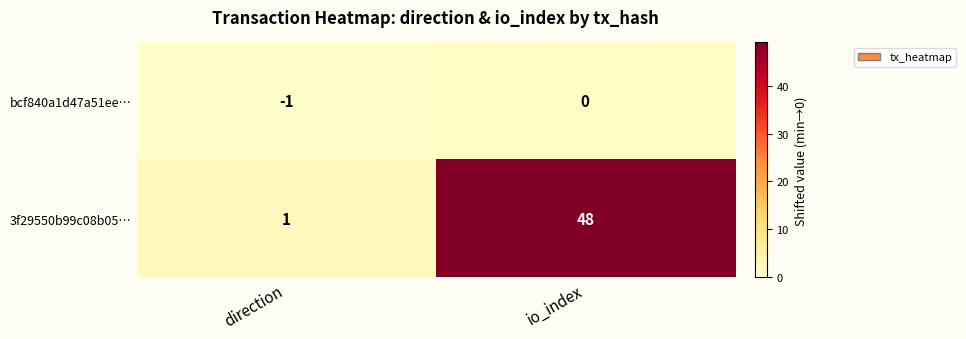

What is the sum of the 3f29550b99c08b05… values at direction and io_index?

49